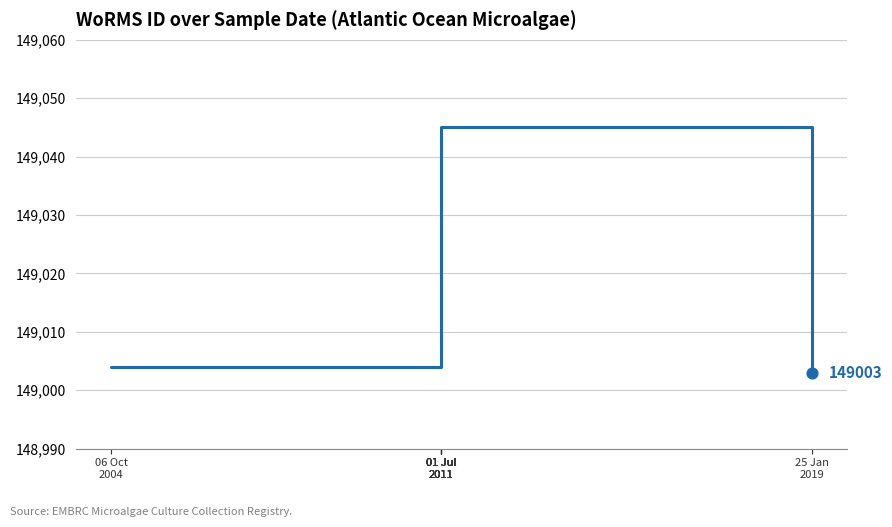

Approximately how many times larger is the value at 01 Jul
2011 compared to 01 Jul
2011?

1.0